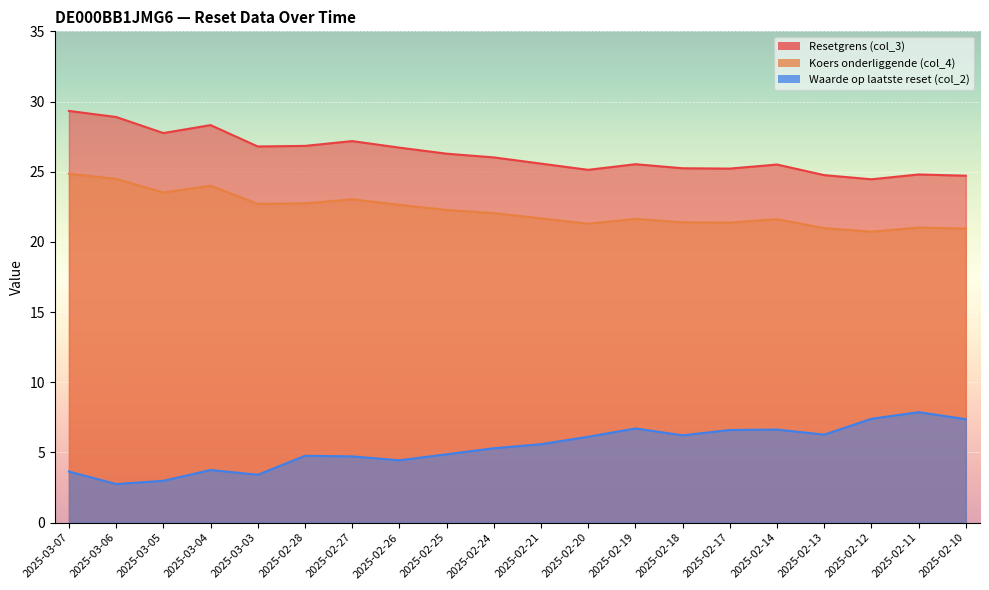

Where is Waarde op laatste reset (col_2) nearest to the value 5?

2025-02-25